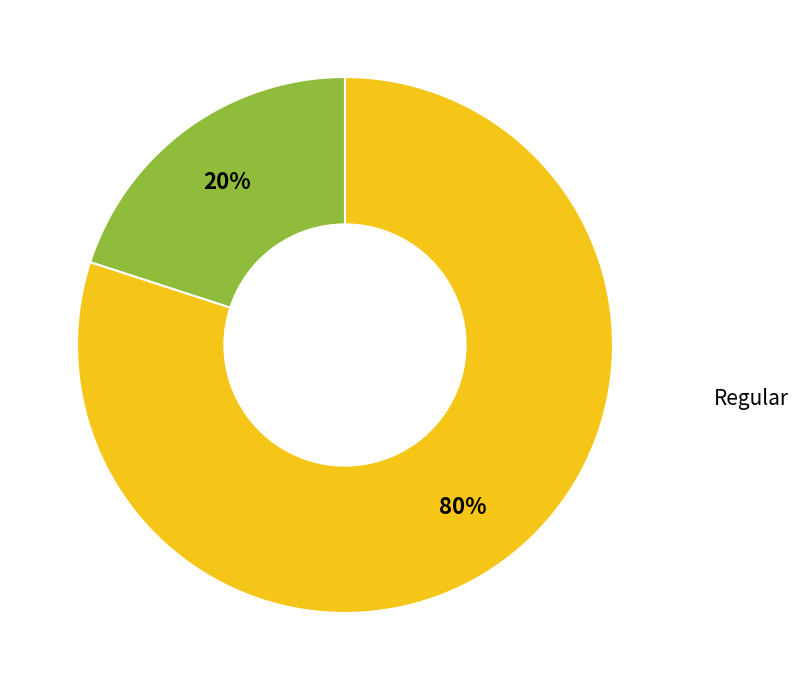

Is there a majority slice in this chart?

Yes